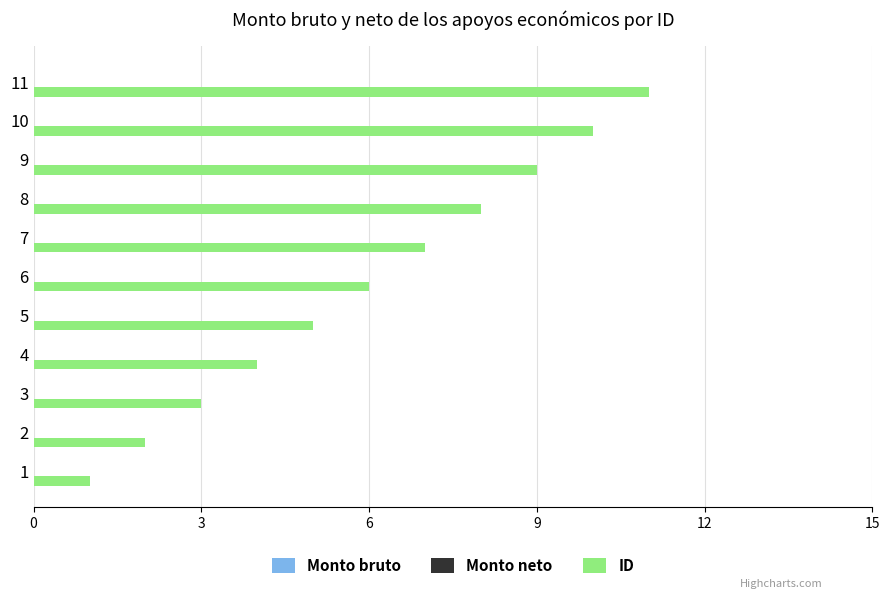

How many categories are shown in the chart?

11